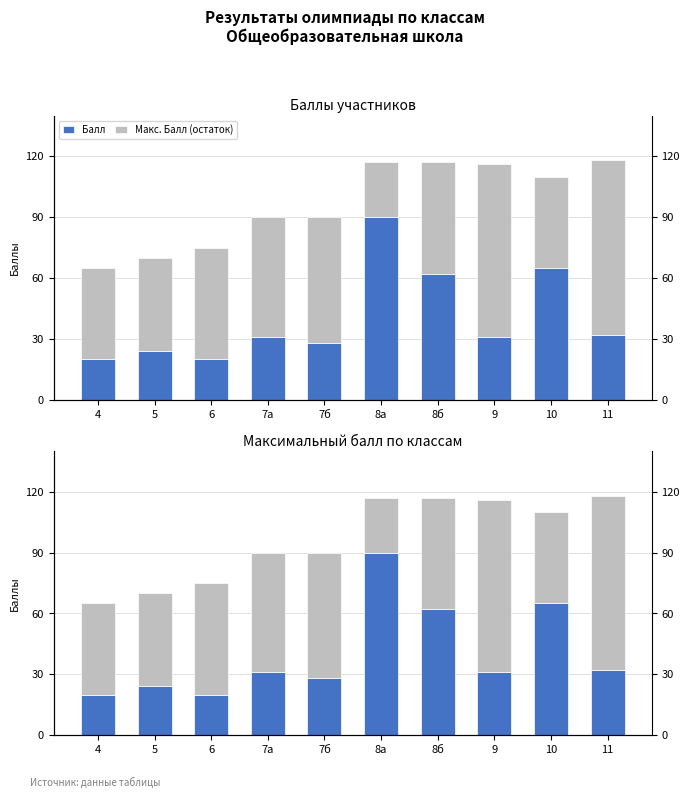

How many values in the Балл series are below 31?

4